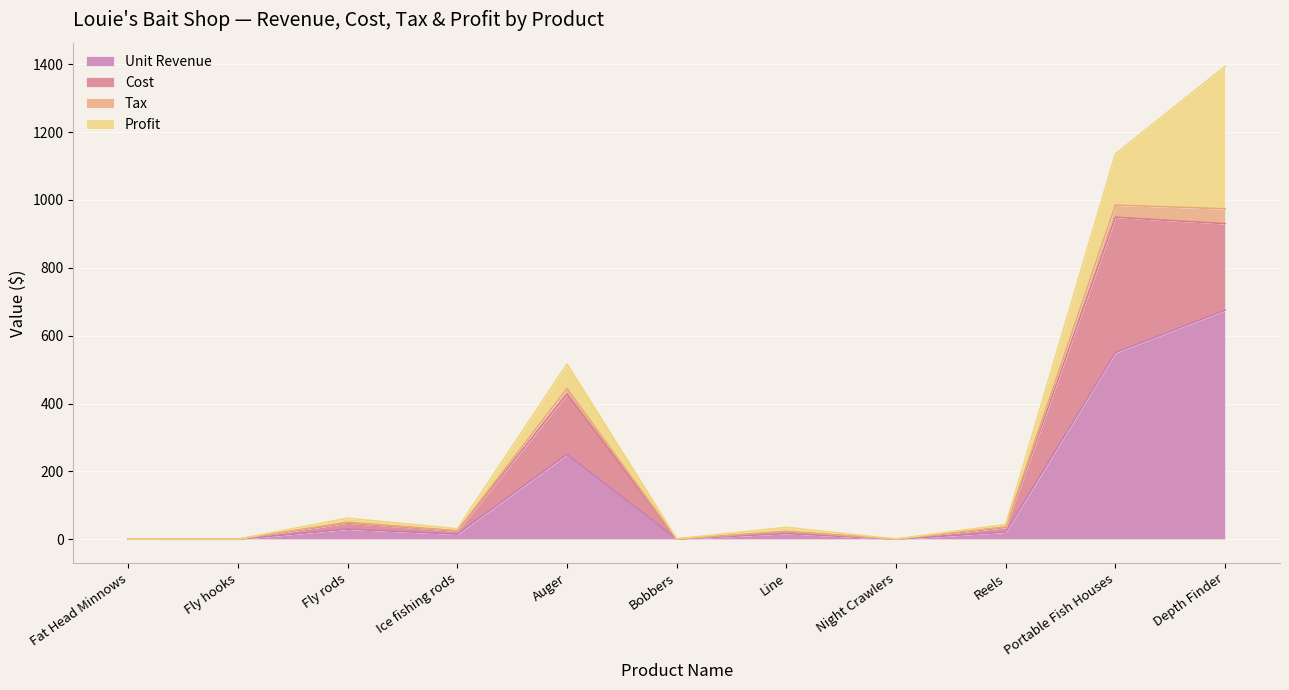

True or false: Unit Revenue has a value of 418.2 at Auger.

False